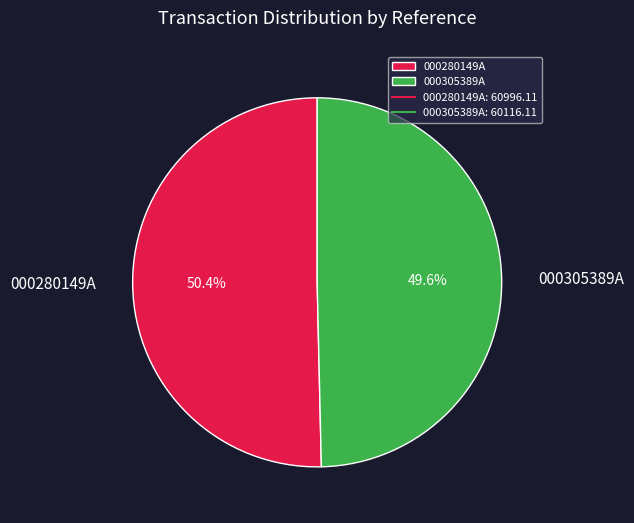

Between 000305389A and 000280149A, which is larger?

000280149A